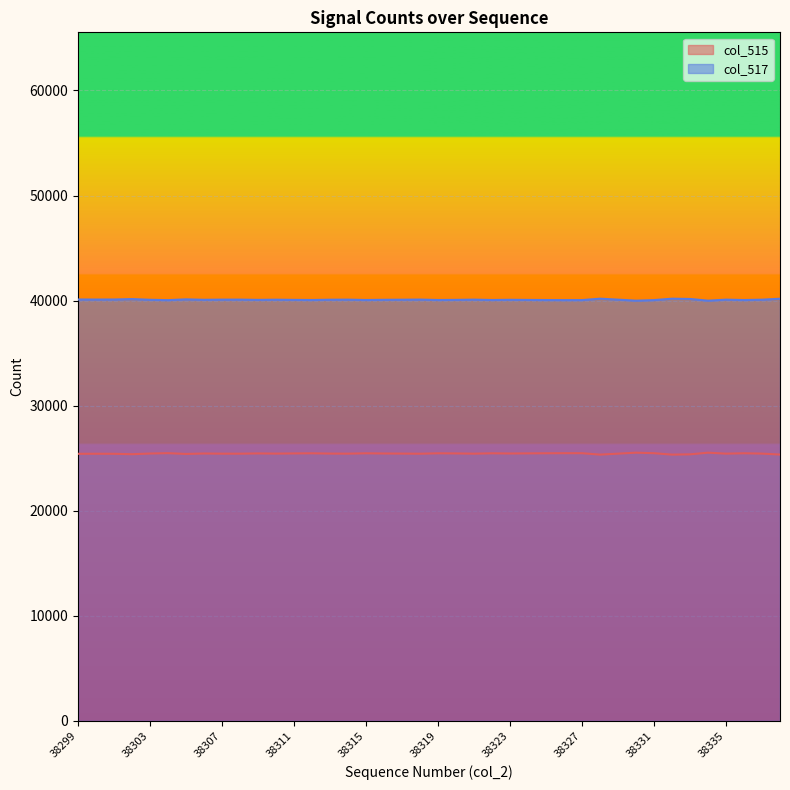

Where is the first local maximum for col_515?

38300